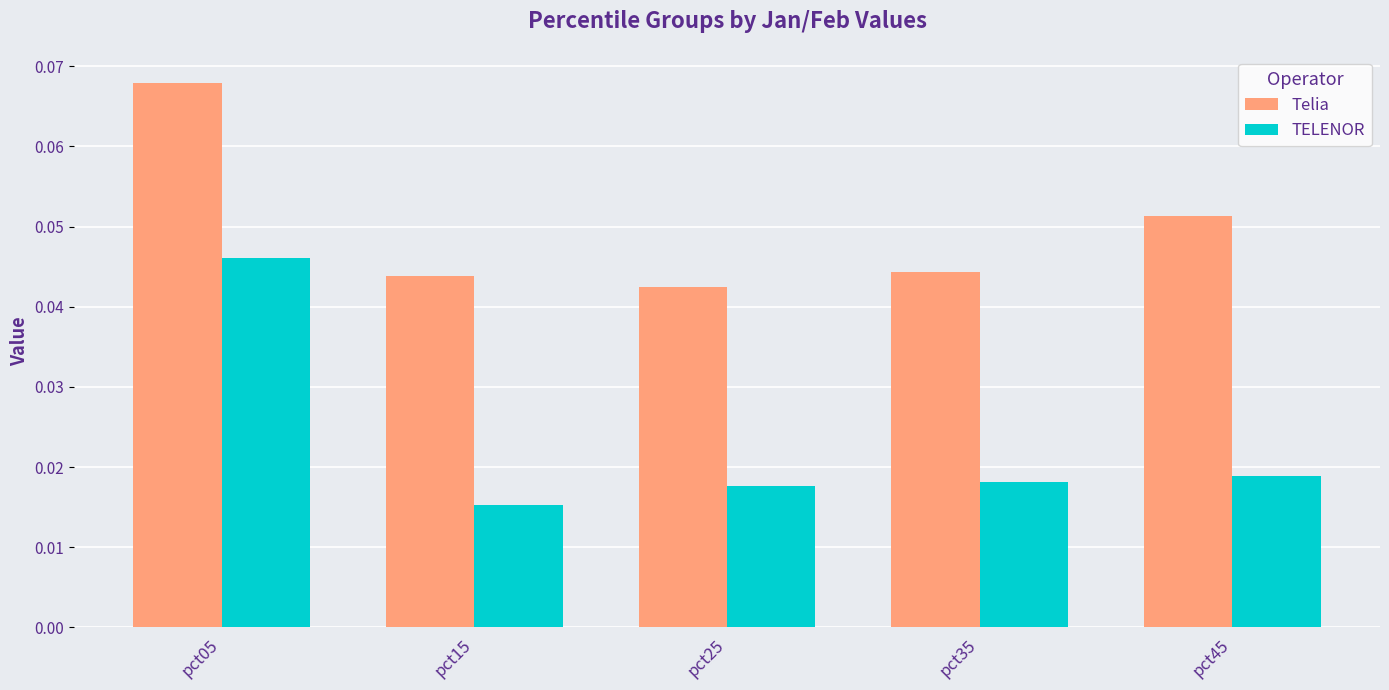

At which category does the chart reach its minimum across all series?

pct15